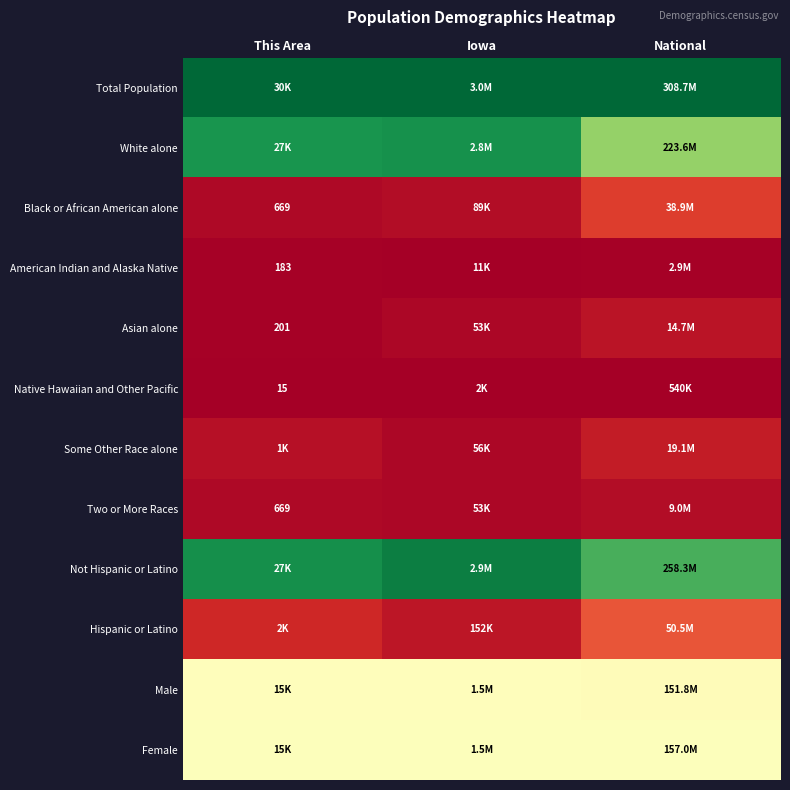

Which category has the highest value in the Two or More Races series?

National